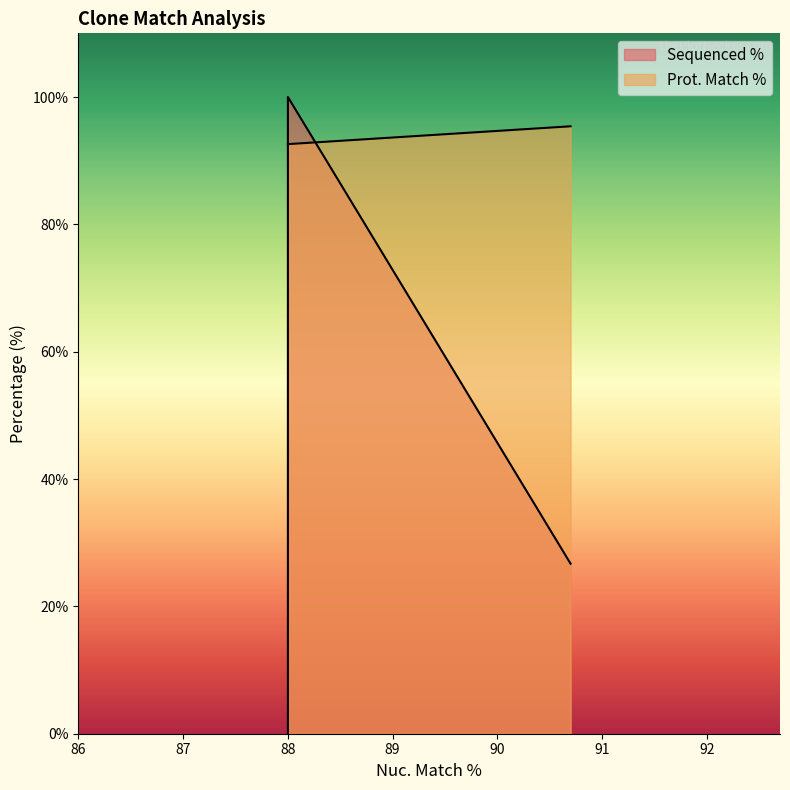

Reading right to left, extract all data points from this chart.

Sequenced %: 88.0=0.0	88.0=100.0	90.7=26.7
Prot. Match %: 88.0=92.6	88.0=92.6	90.7=95.4